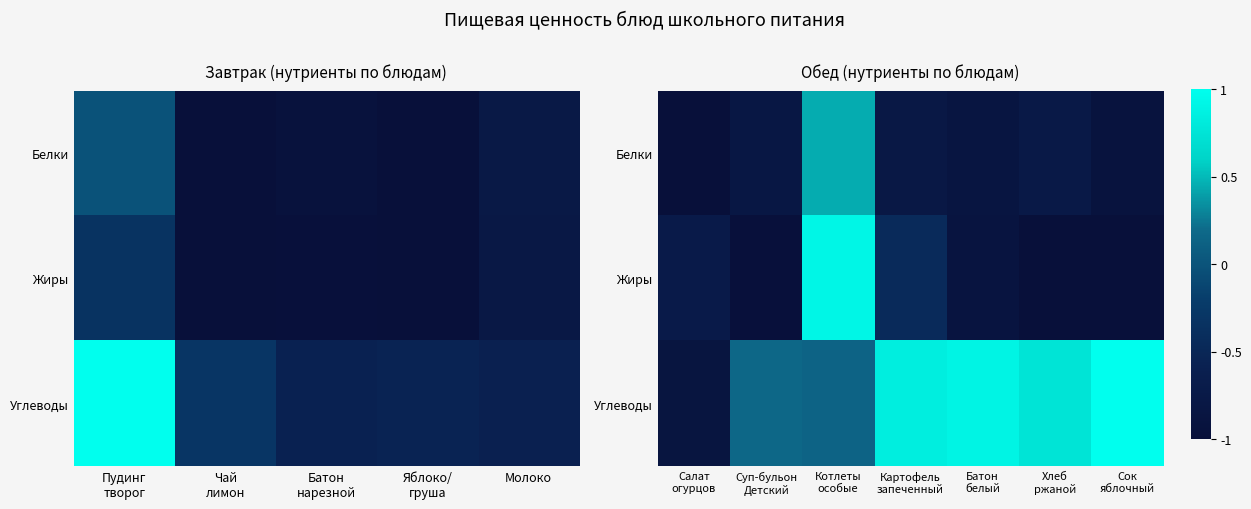

How many negative values does the Белки series have?

6